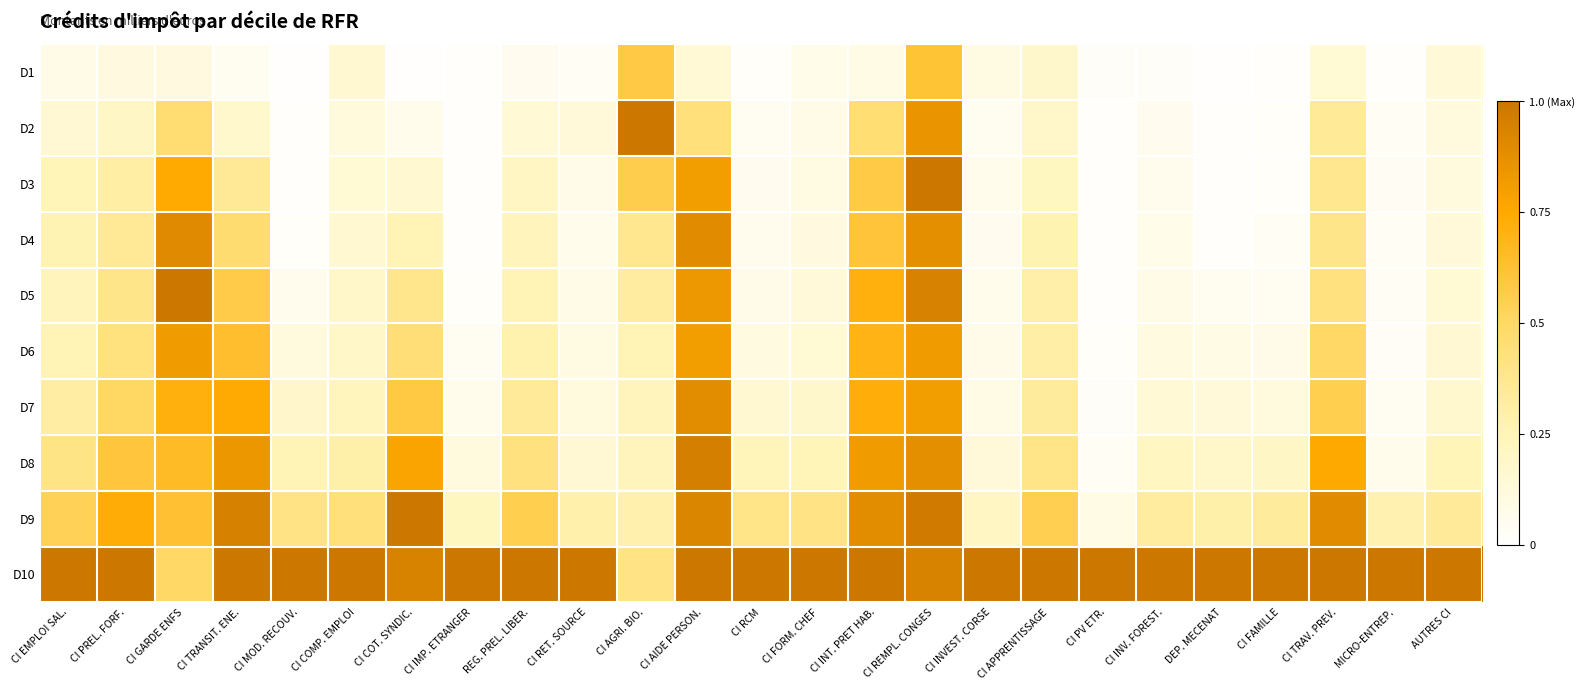

Reading left to right, list all the values displayed in this chart.

D1: CI EMPLOI SAL.=0.1	CI PREL. FORF.=0.1	CI GARDE ENFS=0.1	CI TRANSIT. ENE.=0.1	CI MOD. RECOUV.=0.0	CI COMP. EMPLOI=0.2	CI COT. SYNDIC.=0.0	CI IMP. ETRANGER=0.0	REG. PREL. LIBER.=0.1	CI RET. SOURCE=0.0	CI AGRI. BIO.=0.6	CI AIDE PERSON.=0.1	CI RCM=0.0	CI FORM. CHEF=0.1	CI INT. PRET HAB.=0.1	CI REMPL. CONGES=0.6	CI INVEST. CORSE=0.1	CI APPRENTISSAGE=0.2	CI PV ETR.=0.0	CI INV. FOREST.=0.0	DEP. MECENAT=0.0	CI FAMILLE=0.0	CI TRAV. PREV.=0.2	MICRO-ENTREP.=0.0	AUTRES CI=0.1
D2: CI EMPLOI SAL.=0.2	CI PREL. FORF.=0.2	CI GARDE ENFS=0.5	CI TRANSIT. ENE.=0.2	CI MOD. RECOUV.=0.0	CI COMP. EMPLOI=0.1	CI COT. SYNDIC.=0.1	CI IMP. ETRANGER=0.0	REG. PREL. LIBER.=0.1	CI RET. SOURCE=0.1	CI AGRI. BIO.=1.0	CI AIDE PERSON.=0.4	CI RCM=0.0	CI FORM. CHEF=0.1	CI INT. PRET HAB.=0.5	CI REMPL. CONGES=0.8	CI INVEST. CORSE=0.1	CI APPRENTISSAGE=0.2	CI PV ETR.=0.0	CI INV. FOREST.=0.1	DEP. MECENAT=0.0	CI FAMILLE=0.0	CI TRAV. PREV.=0.3	MICRO-ENTREP.=0.0	AUTRES CI=0.1
D3: CI EMPLOI SAL.=0.2	CI PREL. FORF.=0.3	CI GARDE ENFS=0.7	CI TRANSIT. ENE.=0.4	CI MOD. RECOUV.=0.0	CI COMP. EMPLOI=0.2	CI COT. SYNDIC.=0.2	CI IMP. ETRANGER=0.0	REG. PREL. LIBER.=0.2	CI RET. SOURCE=0.1	CI AGRI. BIO.=0.6	CI AIDE PERSON.=0.8	CI RCM=0.1	CI FORM. CHEF=0.1	CI INT. PRET HAB.=0.6	CI REMPL. CONGES=1.0	CI INVEST. CORSE=0.1	CI APPRENTISSAGE=0.2	CI PV ETR.=0.0	CI INV. FOREST.=0.1	DEP. MECENAT=0.0	CI FAMILLE=0.0	CI TRAV. PREV.=0.4	MICRO-ENTREP.=0.0	AUTRES CI=0.1
D4: CI EMPLOI SAL.=0.3	CI PREL. FORF.=0.4	CI GARDE ENFS=0.9	CI TRANSIT. ENE.=0.5	CI MOD. RECOUV.=0.0	CI COMP. EMPLOI=0.2	CI COT. SYNDIC.=0.3	CI IMP. ETRANGER=0.0	REG. PREL. LIBER.=0.2	CI RET. SOURCE=0.1	CI AGRI. BIO.=0.4	CI AIDE PERSON.=0.9	CI RCM=0.1	CI FORM. CHEF=0.1	CI INT. PRET HAB.=0.6	CI REMPL. CONGES=0.9	CI INVEST. CORSE=0.1	CI APPRENTISSAGE=0.3	CI PV ETR.=0.0	CI INV. FOREST.=0.1	DEP. MECENAT=0.0	CI FAMILLE=0.0	CI TRAV. PREV.=0.4	MICRO-ENTREP.=0.0	AUTRES CI=0.1
D5: CI EMPLOI SAL.=0.2	CI PREL. FORF.=0.4	CI GARDE ENFS=1.0	CI TRANSIT. ENE.=0.6	CI MOD. RECOUV.=0.1	CI COMP. EMPLOI=0.2	CI COT. SYNDIC.=0.4	CI IMP. ETRANGER=0.0	REG. PREL. LIBER.=0.3	CI RET. SOURCE=0.1	CI AGRI. BIO.=0.3	CI AIDE PERSON.=0.8	CI RCM=0.1	CI FORM. CHEF=0.1	CI INT. PRET HAB.=0.7	CI REMPL. CONGES=0.9	CI INVEST. CORSE=0.1	CI APPRENTISSAGE=0.3	CI PV ETR.=0.0	CI INV. FOREST.=0.1	DEP. MECENAT=0.1	CI FAMILLE=0.0	CI TRAV. PREV.=0.4	MICRO-ENTREP.=0.0	AUTRES CI=0.1
D6: CI EMPLOI SAL.=0.3	CI PREL. FORF.=0.4	CI GARDE ENFS=0.8	CI TRANSIT. ENE.=0.6	CI MOD. RECOUV.=0.1	CI COMP. EMPLOI=0.2	CI COT. SYNDIC.=0.4	CI IMP. ETRANGER=0.0	REG. PREL. LIBER.=0.3	CI RET. SOURCE=0.1	CI AGRI. BIO.=0.3	CI AIDE PERSON.=0.8	CI RCM=0.1	CI FORM. CHEF=0.1	CI INT. PRET HAB.=0.7	CI REMPL. CONGES=0.8	CI INVEST. CORSE=0.1	CI APPRENTISSAGE=0.3	CI PV ETR.=0.0	CI INV. FOREST.=0.1	DEP. MECENAT=0.1	CI FAMILLE=0.1	CI TRAV. PREV.=0.5	MICRO-ENTREP.=0.0	AUTRES CI=0.2
D7: CI EMPLOI SAL.=0.3	CI PREL. FORF.=0.5	CI GARDE ENFS=0.7	CI TRANSIT. ENE.=0.7	CI MOD. RECOUV.=0.2	CI COMP. EMPLOI=0.2	CI COT. SYNDIC.=0.6	CI IMP. ETRANGER=0.1	REG. PREL. LIBER.=0.3	CI RET. SOURCE=0.1	CI AGRI. BIO.=0.2	CI AIDE PERSON.=0.9	CI RCM=0.2	CI FORM. CHEF=0.2	CI INT. PRET HAB.=0.7	CI REMPL. CONGES=0.8	CI INVEST. CORSE=0.1	CI APPRENTISSAGE=0.3	CI PV ETR.=0.0	CI INV. FOREST.=0.1	DEP. MECENAT=0.1	CI FAMILLE=0.1	CI TRAV. PREV.=0.6	MICRO-ENTREP.=0.1	AUTRES CI=0.2
D8: CI EMPLOI SAL.=0.4	CI PREL. FORF.=0.6	CI GARDE ENFS=0.7	CI TRANSIT. ENE.=0.8	CI MOD. RECOUV.=0.3	CI COMP. EMPLOI=0.3	CI COT. SYNDIC.=0.8	CI IMP. ETRANGER=0.1	REG. PREL. LIBER.=0.4	CI RET. SOURCE=0.2	CI AGRI. BIO.=0.2	CI AIDE PERSON.=1.0	CI RCM=0.2	CI FORM. CHEF=0.2	CI INT. PRET HAB.=0.8	CI REMPL. CONGES=0.9	CI INVEST. CORSE=0.1	CI APPRENTISSAGE=0.4	CI PV ETR.=0.0	CI INV. FOREST.=0.2	DEP. MECENAT=0.2	CI FAMILLE=0.2	CI TRAV. PREV.=0.8	MICRO-ENTREP.=0.1	AUTRES CI=0.2
D9: CI EMPLOI SAL.=0.5	CI PREL. FORF.=0.7	CI GARDE ENFS=0.6	CI TRANSIT. ENE.=0.9	CI MOD. RECOUV.=0.4	CI COMP. EMPLOI=0.4	CI COT. SYNDIC.=1.0	CI IMP. ETRANGER=0.2	REG. PREL. LIBER.=0.6	CI RET. SOURCE=0.3	CI AGRI. BIO.=0.3	CI AIDE PERSON.=0.9	CI RCM=0.4	CI FORM. CHEF=0.4	CI INT. PRET HAB.=0.9	CI REMPL. CONGES=1.0	CI INVEST. CORSE=0.2	CI APPRENTISSAGE=0.5	CI PV ETR.=0.1	CI INV. FOREST.=0.3	DEP. MECENAT=0.3	CI FAMILLE=0.3	CI TRAV. PREV.=0.9	MICRO-ENTREP.=0.3	AUTRES CI=0.3
D10: CI EMPLOI SAL.=1.0	CI PREL. FORF.=1.0	CI GARDE ENFS=0.5	CI TRANSIT. ENE.=1.0	CI MOD. RECOUV.=1.0	CI COMP. EMPLOI=1.0	CI COT. SYNDIC.=0.9	CI IMP. ETRANGER=1.0	REG. PREL. LIBER.=1.0	CI RET. SOURCE=1.0	CI AGRI. BIO.=0.4	CI AIDE PERSON.=1.0	CI RCM=1.0	CI FORM. CHEF=1.0	CI INT. PRET HAB.=1.0	CI REMPL. CONGES=0.9	CI INVEST. CORSE=1.0	CI APPRENTISSAGE=1.0	CI PV ETR.=1.0	CI INV. FOREST.=1.0	DEP. MECENAT=1.0	CI FAMILLE=1.0	CI TRAV. PREV.=1.0	MICRO-ENTREP.=1.0	AUTRES CI=1.0